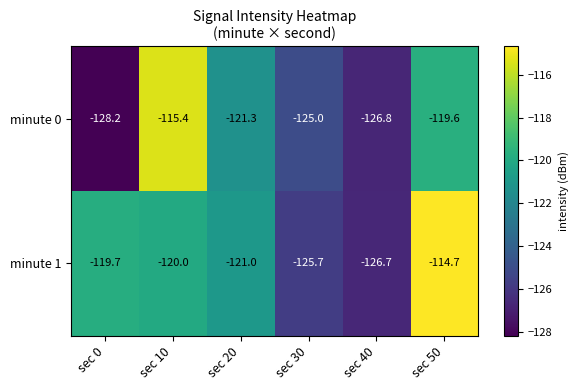

True or false: minute 0 has a value of -208.0 at sec 0.

False